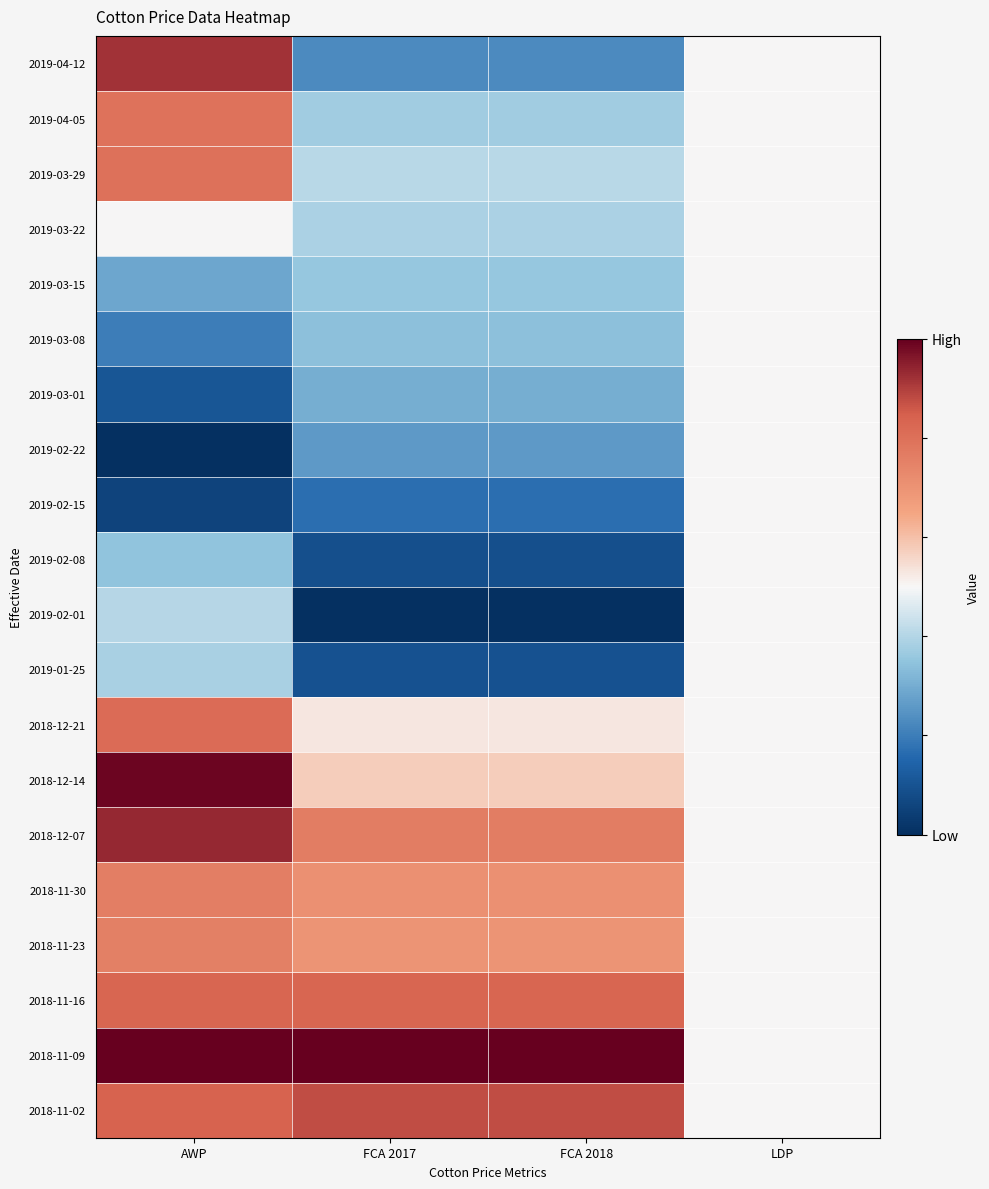

Which series has the largest range (max minus min)?

2019-04-12